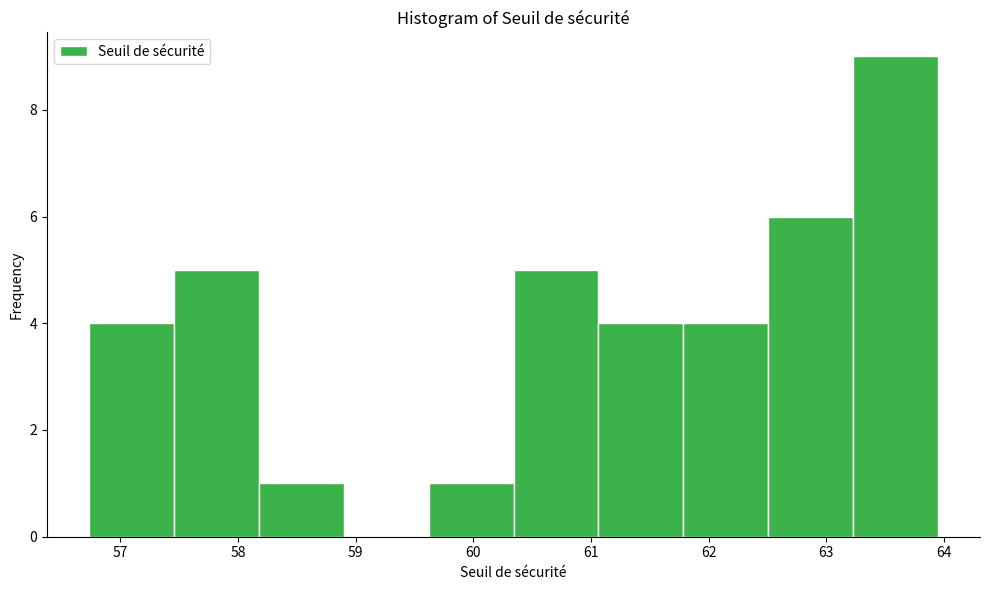

Reading left to right, list every bar in this chart as the range it spans on the x-axis followed by its height. Neither the bar edges nor the heights are printed on the chart, so give them approximately, as read against the axes.

56.7 to 57.5: 4
57.5 to 58.2: 5
58.2 to 58.9: 1
58.9 to 59.6: 0
59.6 to 60.3: 1
60.3 to 61.1: 5
61.1 to 61.8: 4
61.8 to 62.5: 4
62.5 to 63.2: 6
63.2 to 63.9: 9